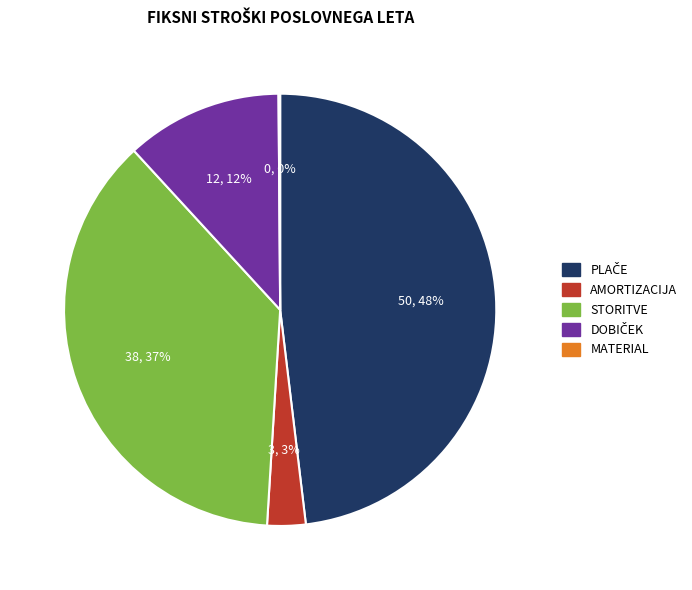

The STORITVE slice represents 37% of the pie. True or false?

True